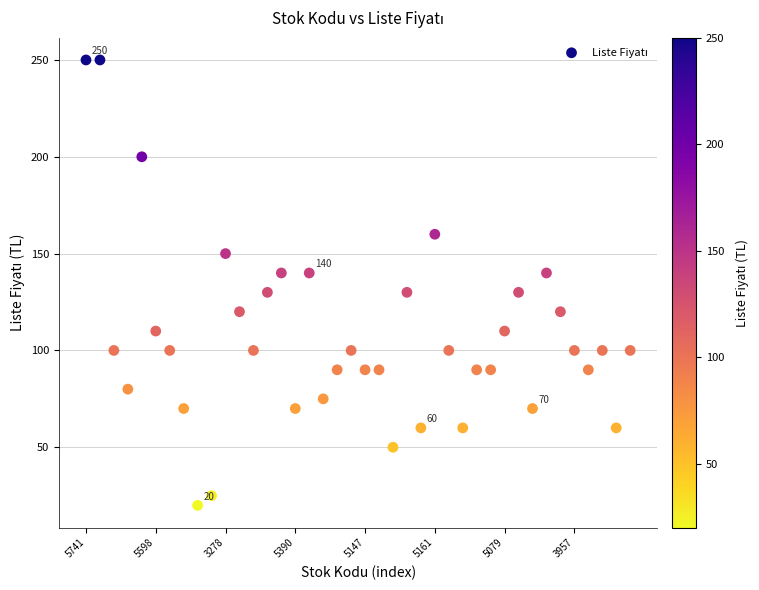

What is the range of Y values (max minus min)?

230